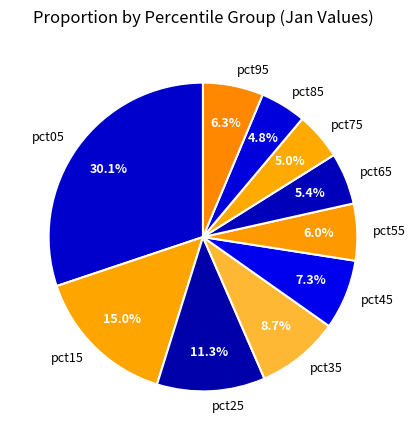

What is the largest slice in the pie chart?

pct05